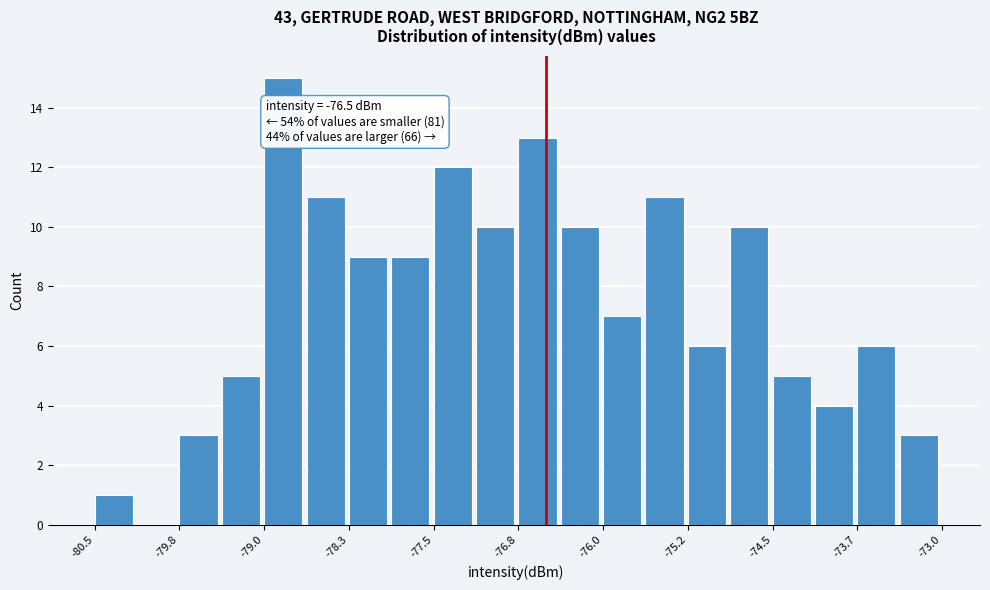

Around what value on the x-axis is the tallest bar? Give the approximate position of its centre, as read against the axis.

-78.8